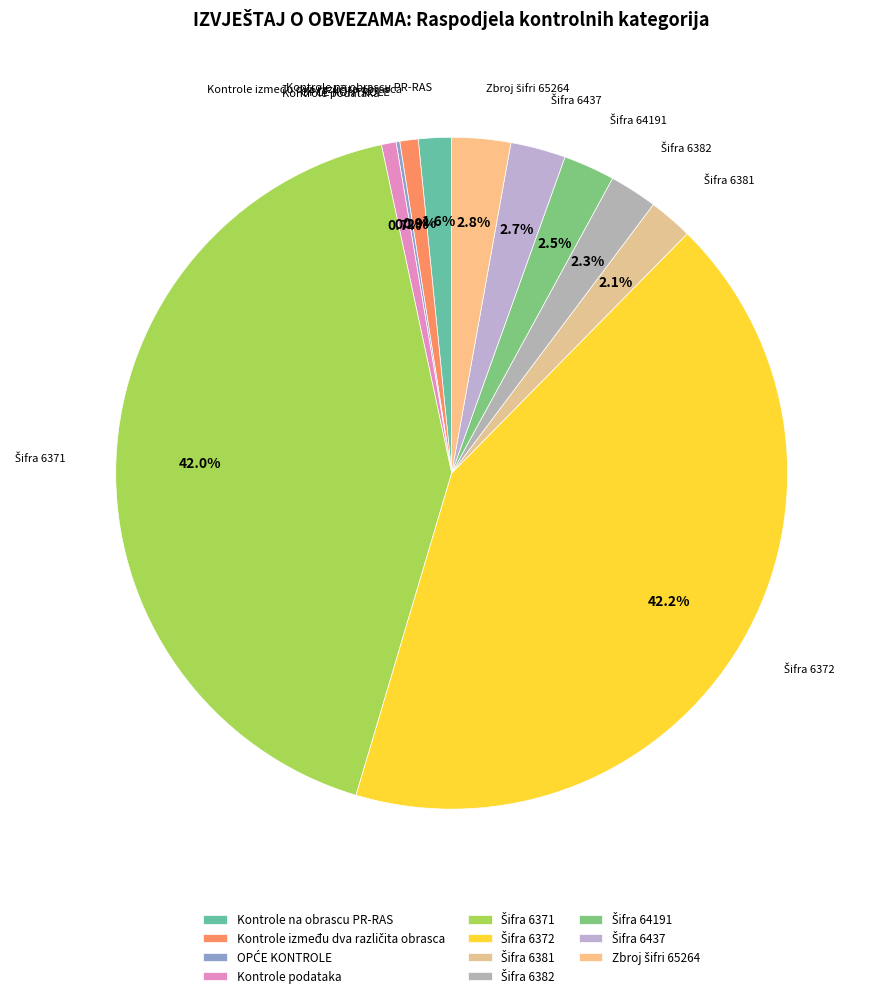

What percentage is the Kontrole na obrascu PR-RAS slice, to the nearest percent?

2%